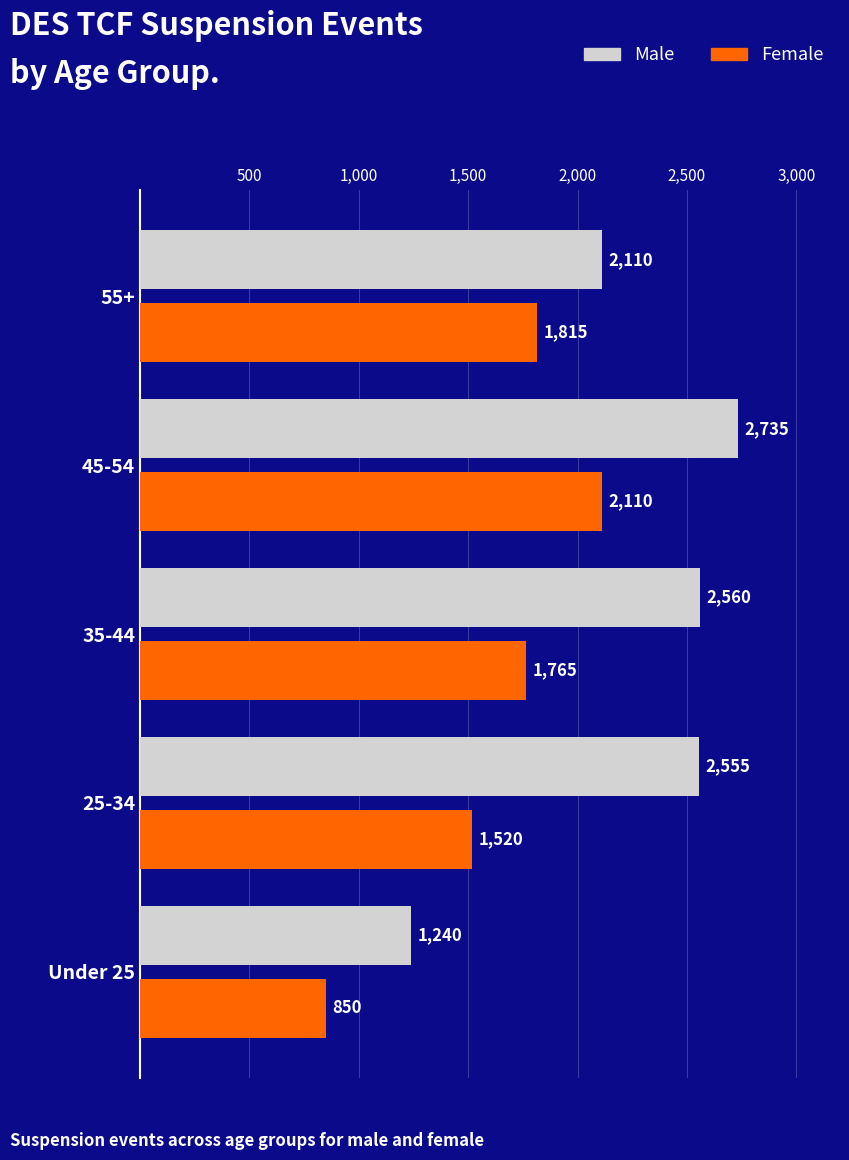

What is the total value across all series at 25-34?

4075